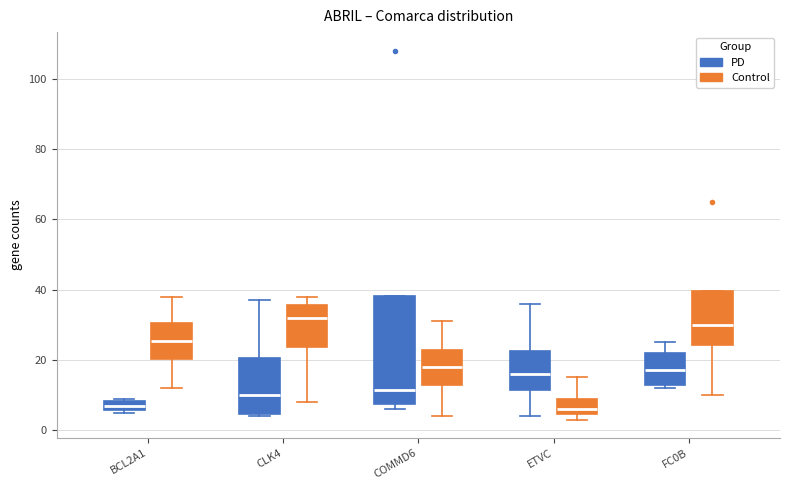

Which box is the tallest, from its lower edge to its upper edge?

COMMD6 (PD)